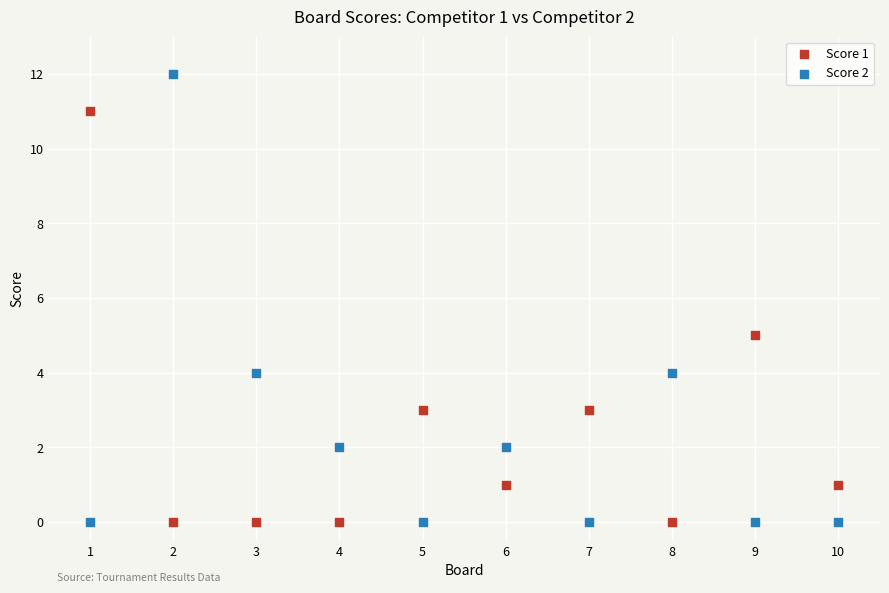

Across all series, what Y value is closest to 6?

5